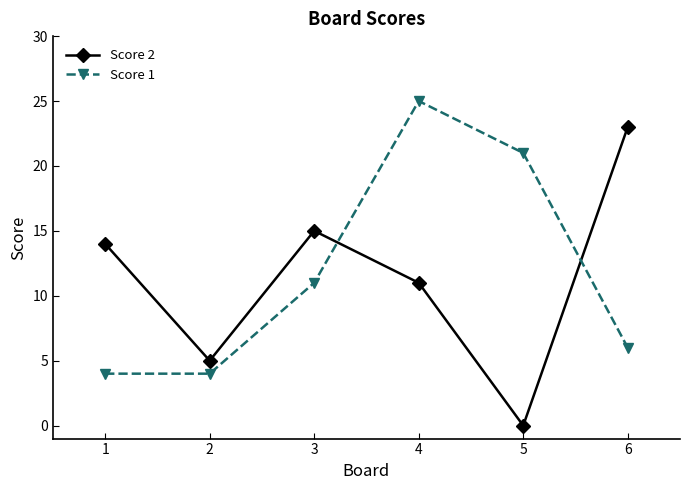

Which series has the largest range (max minus min)?

Score 2